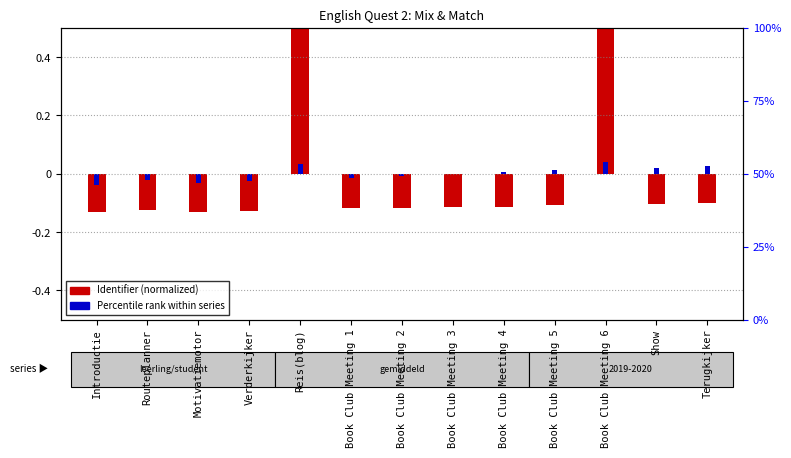

How many bars are there in each group?

2